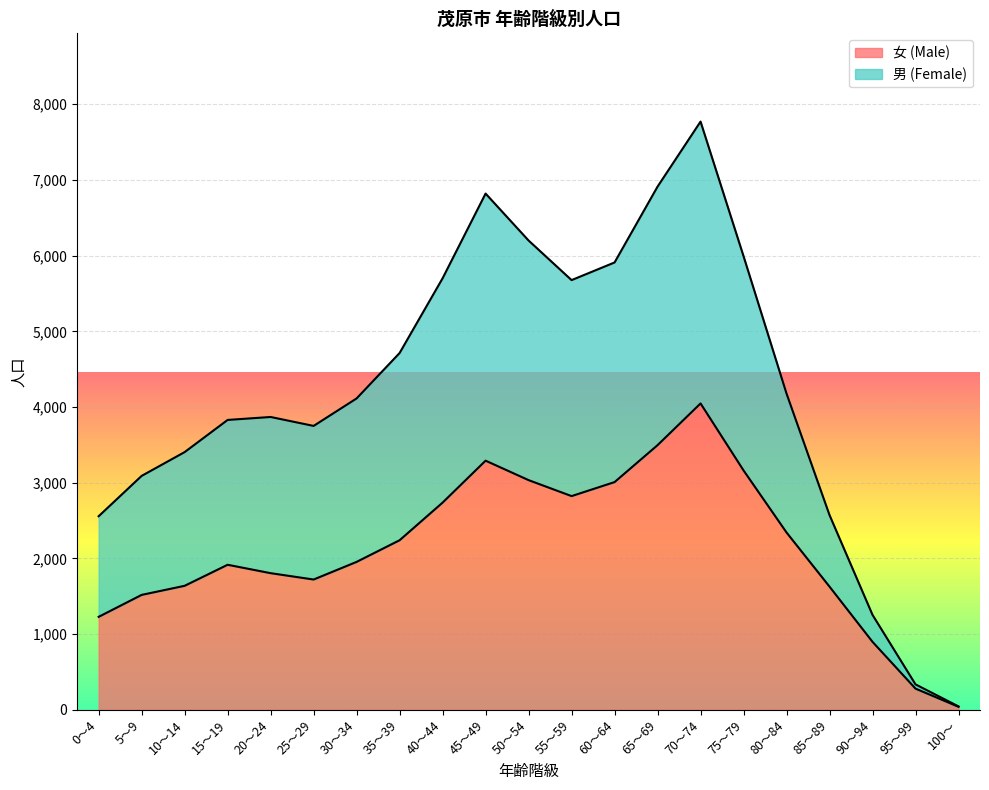

Reading left to right, extract all data points from this chart.

女 (Male): 1229	1519	1639	1917	1806	1722	1955	2241	2738	3292	3035	2824	3009	3497	4048	3163	2343	1628	899	281	41
男 (Female): 2558	3091	3405	3830	3869	3751	4114	4714	5701	6820	6200	5677	5910	6912	7771	5993	4178	2573	1255	337	46